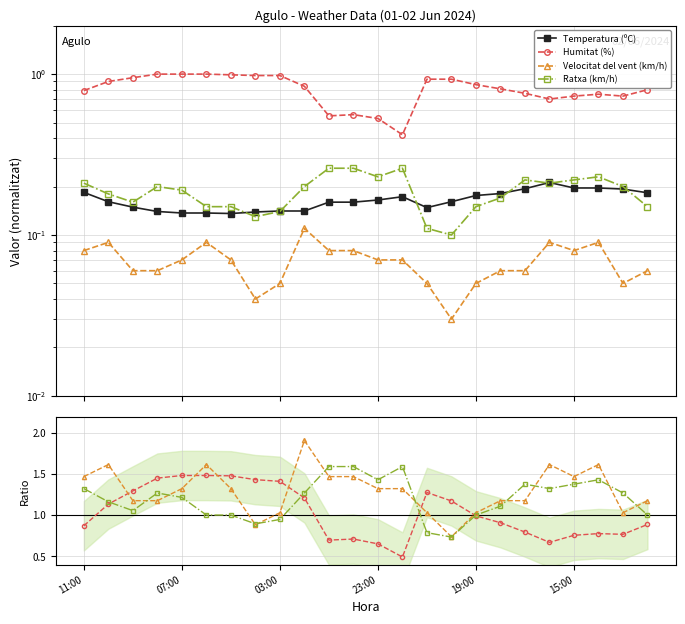

The Temperatura (ºC) series shows 0.1 at 00:00. True or false?

False